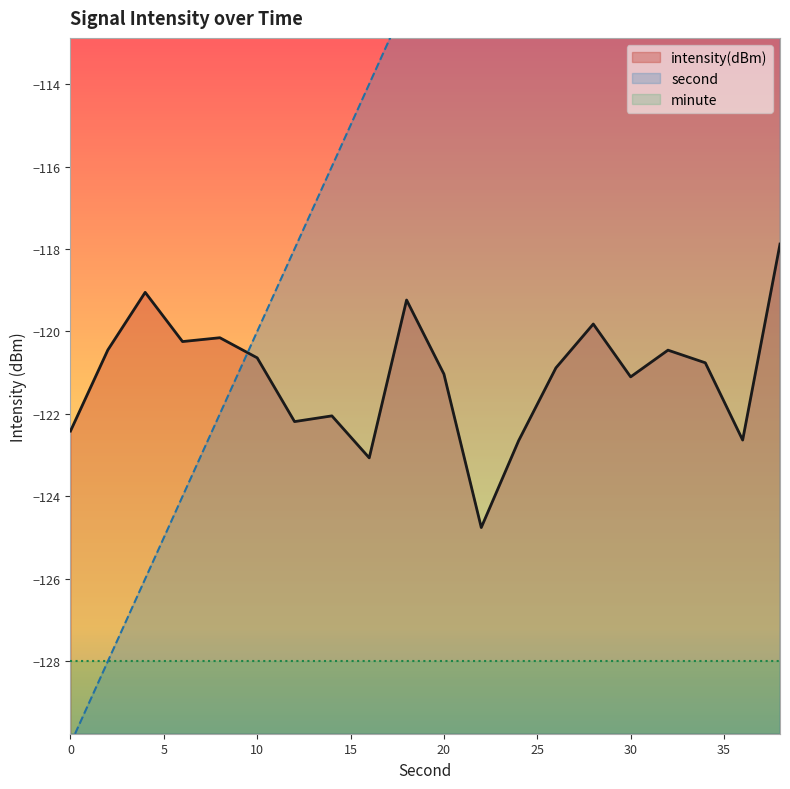

How many data points in second are less than -110?

10